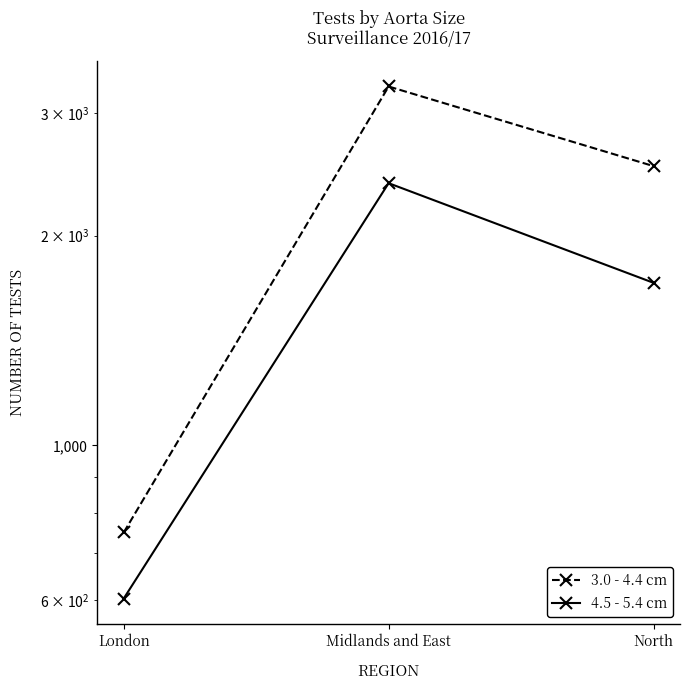

How many values in the 3.0 - 4.4 cm series are below 2516?

1